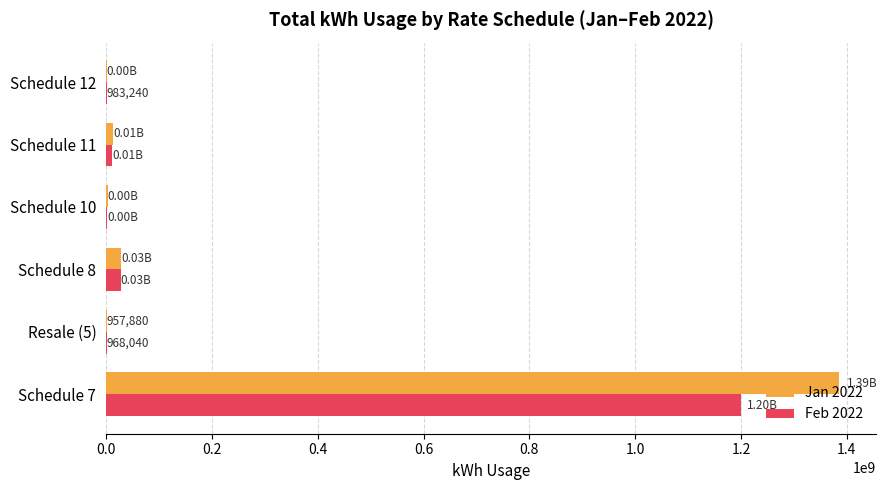

Is the value of Jan 2022 at Schedule 11 greater than the value of Feb 2022 at Schedule 7?

No